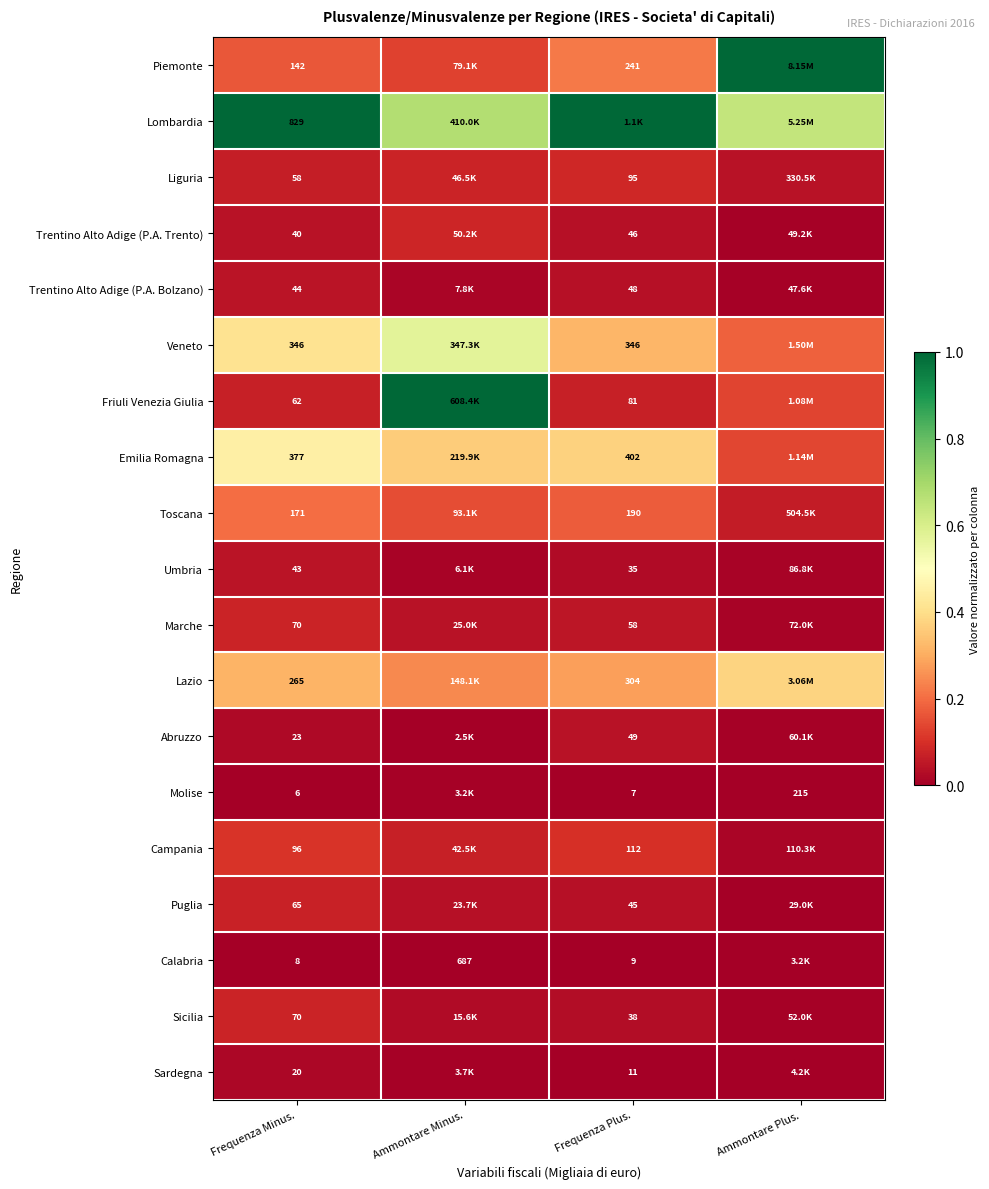

List the series in order of their peak value, lowest first.

Calabria, Molise, Sardegna, Abruzzo, Umbria, Trentino Alto Adige (P.A. Bolzano), Puglia, Marche, Sicilia, Trentino Alto Adige (P.A. Trento), Liguria, Campania, Toscana, Lazio, Emilia Romagna, Veneto, Piemonte, Lombardia, Friuli Venezia Giulia